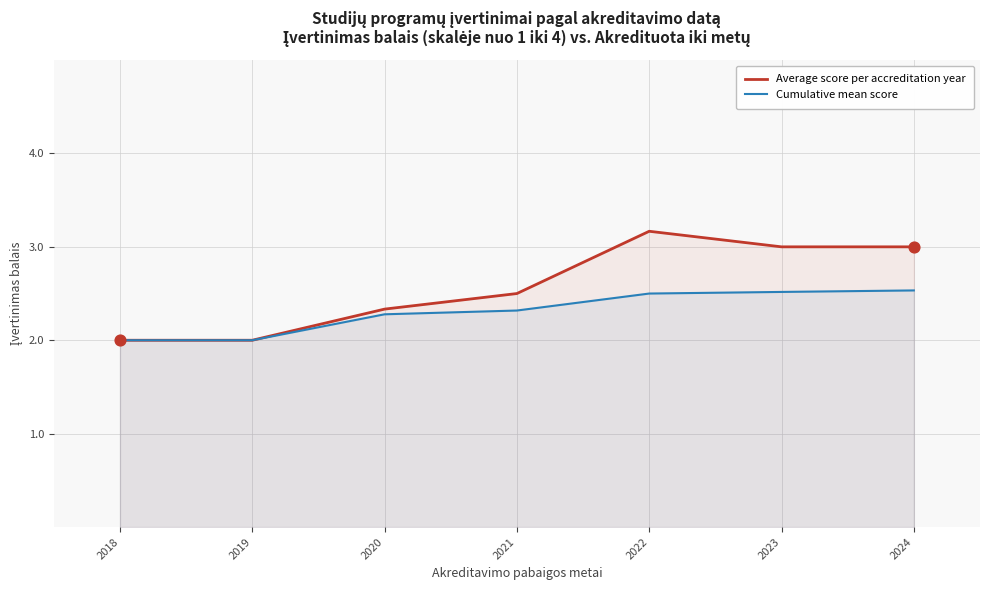

What are all the series names shown in the legend?

Average score per accreditation year, Cumulative mean score